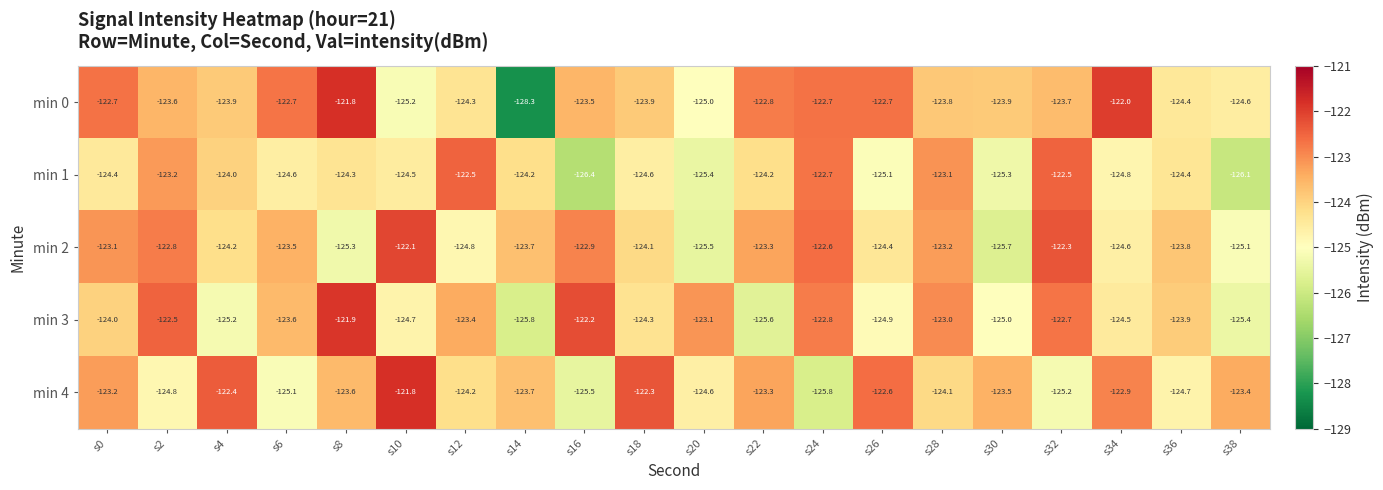

Between s0 and s36, which series saw the biggest shift?

min 0